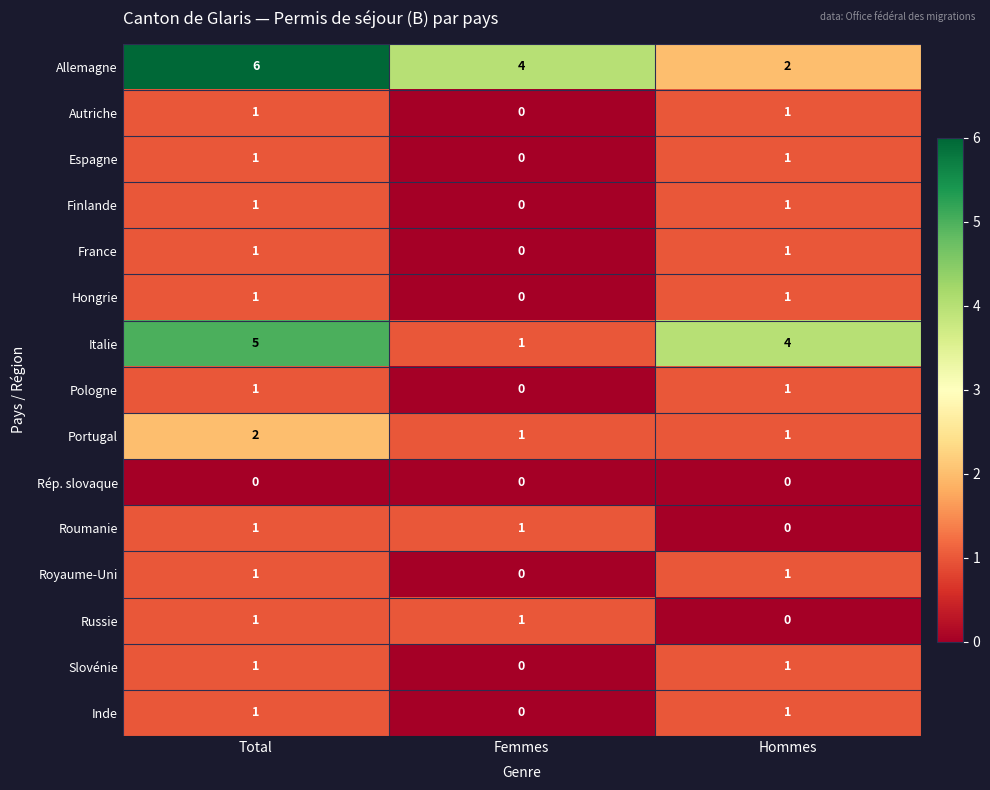

How many Autriche values are between 0 and 1?

3